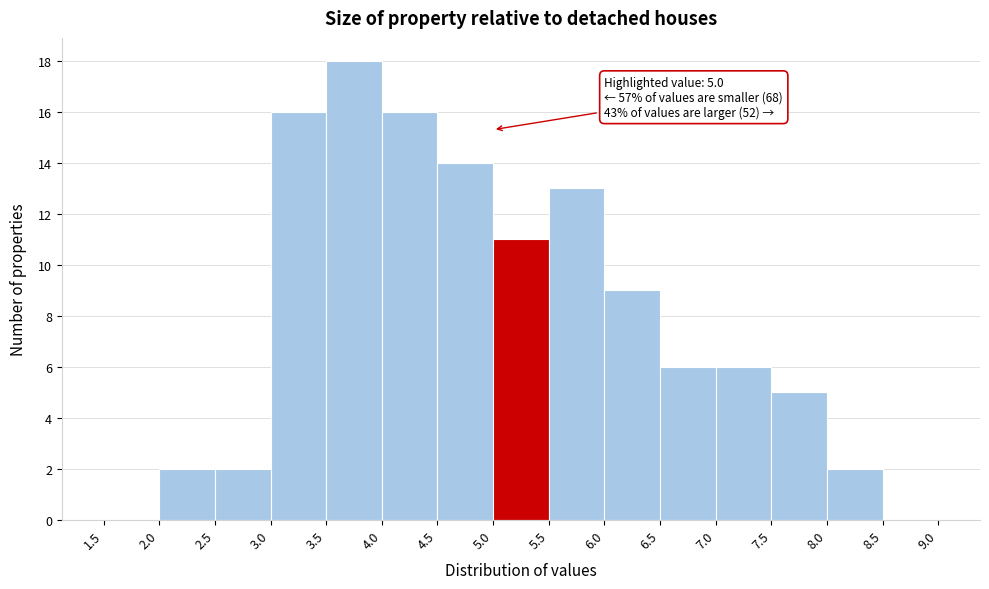

Over which range of the x-axis is the bar tallest?

3.5 to 4.0